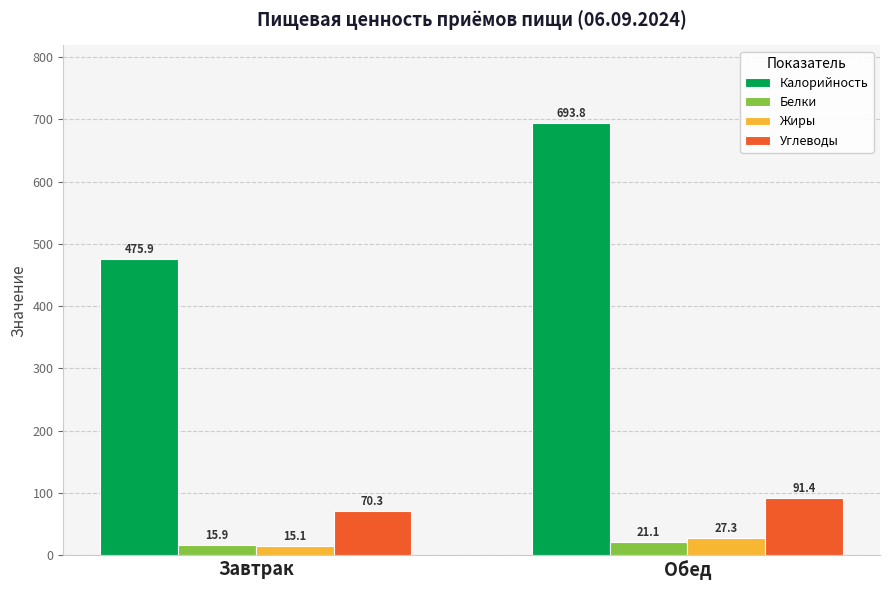

At Завтрак, list the series in order from smallest to largest.

Жиры, Белки, Углеводы, Калорийность